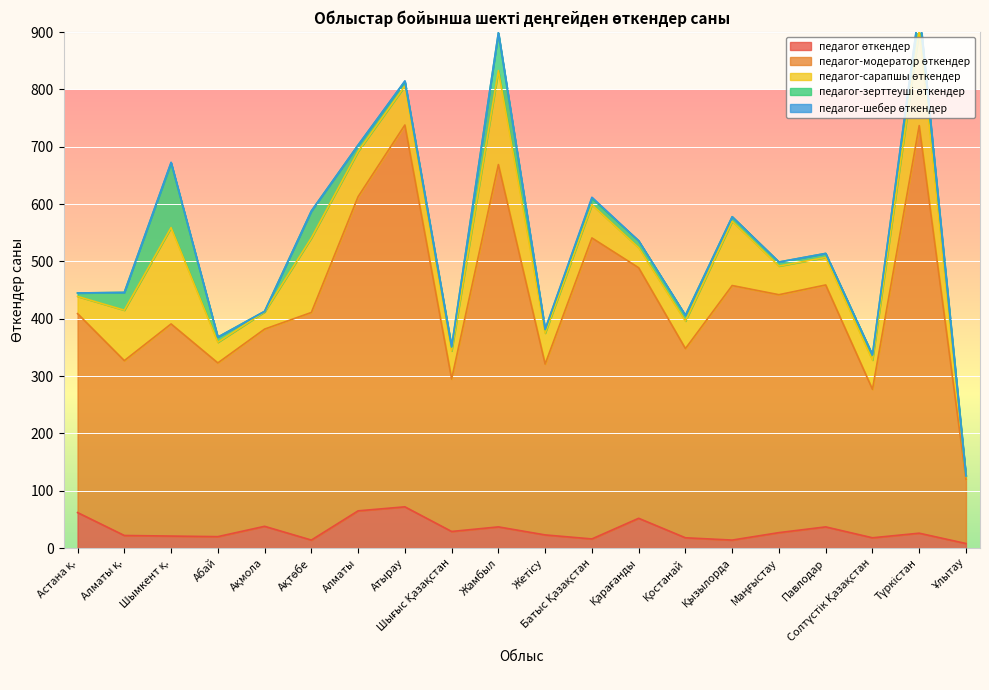

True or false: педагог-сарапшы өткендер and педагог-зерттеуші өткендер intersect in this chart.

False